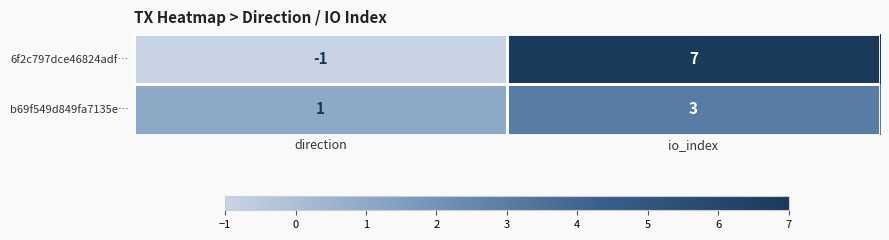

What is the sum of all 6f2c797dce46824adf… values?

6